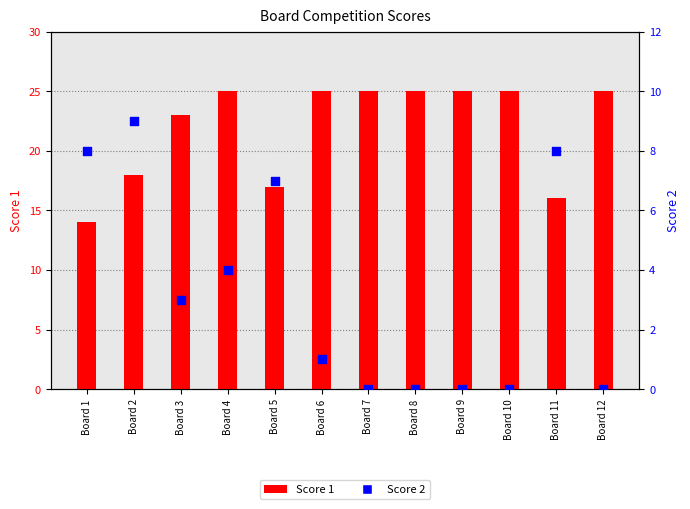

Which series has the largest total across all categories?

Score 1